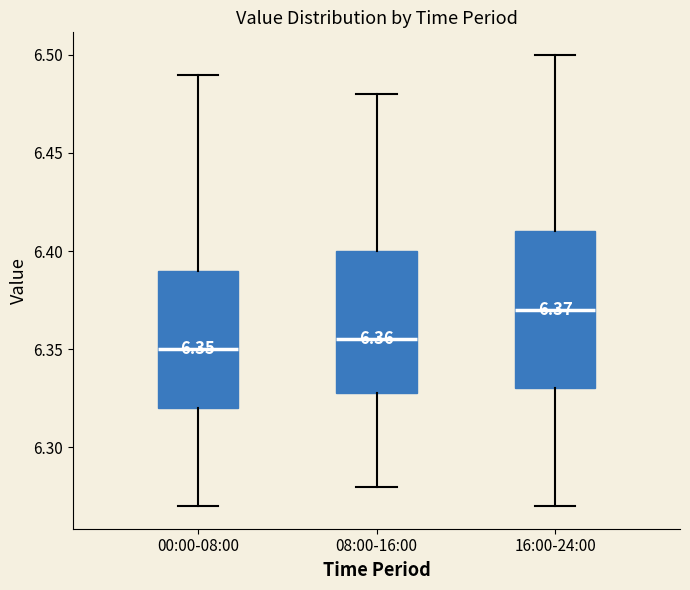

Which box is the tallest, from its lower edge to its upper edge?

16:00-24:00